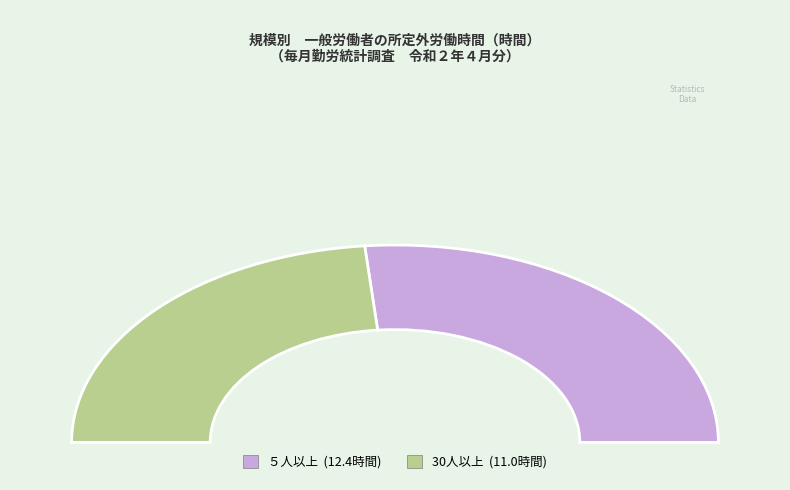

Is there any slice that represents more than half of the pie?

Yes